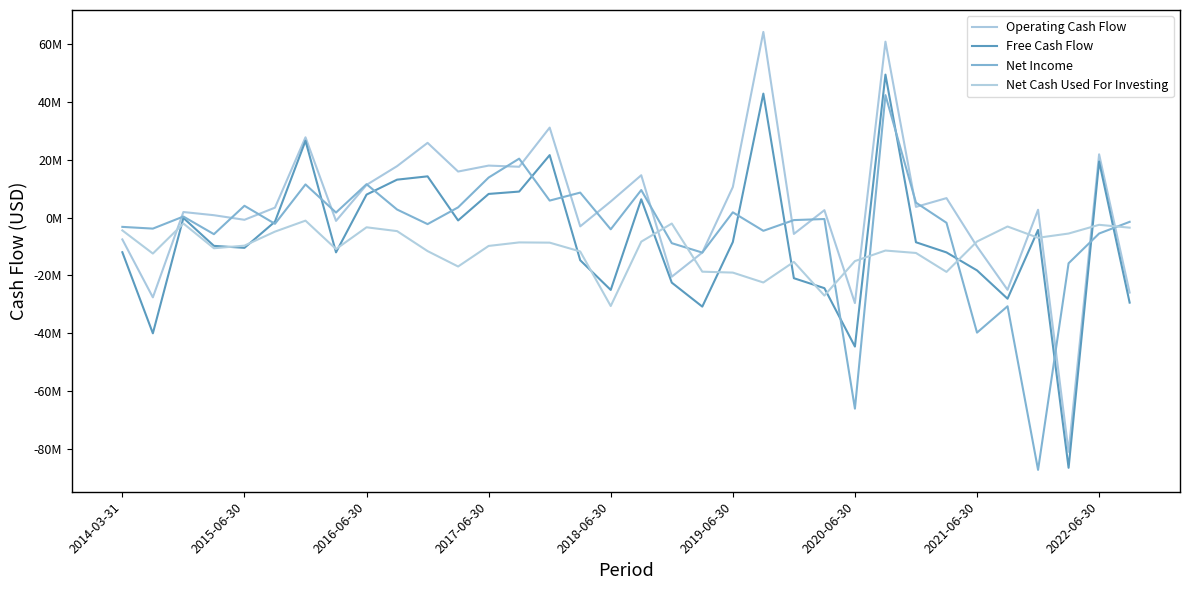

Reading left to right, list all the values displayed in this chart.

Operating Cash Flow: -7550000.0	-27600000.0	1930000.0	829000.0	-761000.0	3442000.0	27783000.0	-1139000.0	11314000.0	17801000.0	25865000.0	15938000.0	17995000.0	17590000.0	31140000.0	-3032000.0	5567000.0	14660000.0	-20453000.0	-12091000.0	10573000.0	64253000.0	-5651000.0	2568000.0	-29573000.0	60870000.0	3705000.0	6740000.0	-9995000.0	-24986000.0	2716000.0	-81054000.0	21893000.0	-25934000.0
Free Cash Flow: -11980000.0	-40040000.0	-120000.0	-9776000.0	-10466000.0	-1409000.0	26583000.0	-12027000.0	7958000.0	13128000.0	14275000.0	-984000.0	8190000.0	9005000.0	21624000.0	-14746000.0	-25029000.0	6334000.0	-22505000.0	-30800000.0	-8457000.0	42900000.0	-20967000.0	-24415000.0	-44620000.0	49472000.0	-8533000.0	-12046000.0	-18268000.0	-28065000.0	-4265000.0	-86570000.0	19399000.0	-29416000.0
Net Income: -3210000.0	-3810000.0	370000.0	-5737000.0	4090000.0	-2147000.0	11476000.0	1746000.0	11555000.0	2797000.0	-2256000.0	3545000.0	13858000.0	20398000.0	5889000.0	8648000.0	-4053000.0	9532000.0	-8848000.0	-12104000.0	1828000.0	-4571000.0	-861000.0	-492000.0	-66101000.0	42382000.0	5184000.0	-1797000.0	-39797000.0	-30677000.0	-87277000.0	-15800000.0	-5510000.0	-1467000.0
Net Cash Used For Investing: -4430000.0	-12440000.0	-2050000.0	-10605000.0	-9705000.0	-4851000.0	-1054000.0	-10888000.0	-3356000.0	-4673000.0	-11590000.0	-16922000.0	-9805000.0	-8585000.0	-8666000.0	-11714000.0	-30596000.0	-8326000.0	-2052000.0	-18709000.0	-19030000.0	-22455000.0	-15316000.0	-26983000.0	-15047000.0	-11398000.0	-12238000.0	-18786000.0	-8273000.0	-3079000.0	-6981000.0	-5516000.0	-2494000.0	-3482000.0